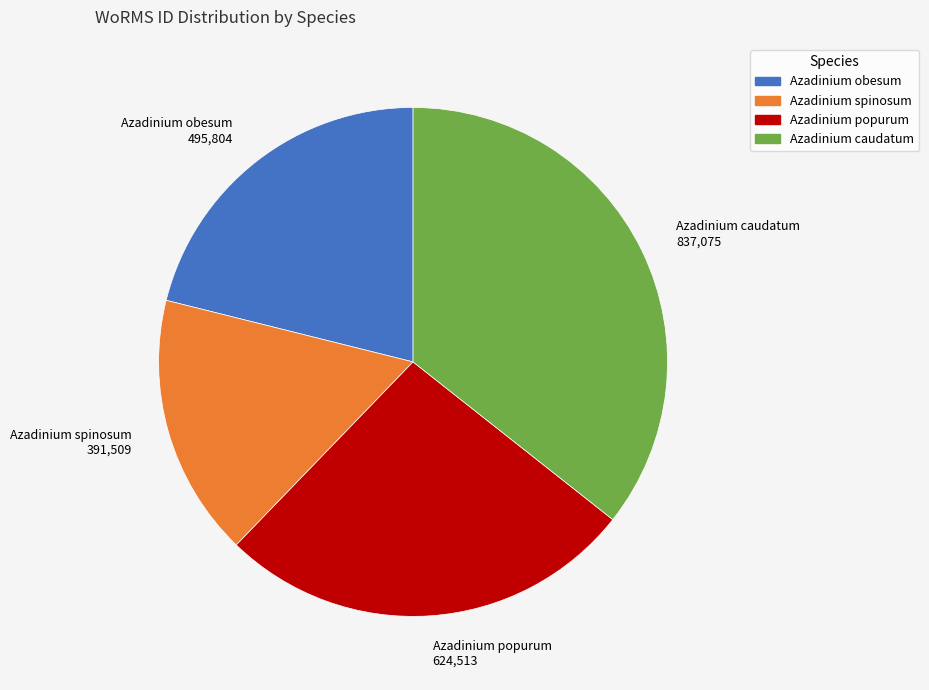

Which category has the smallest portion of the pie?

Azadinium spinosum